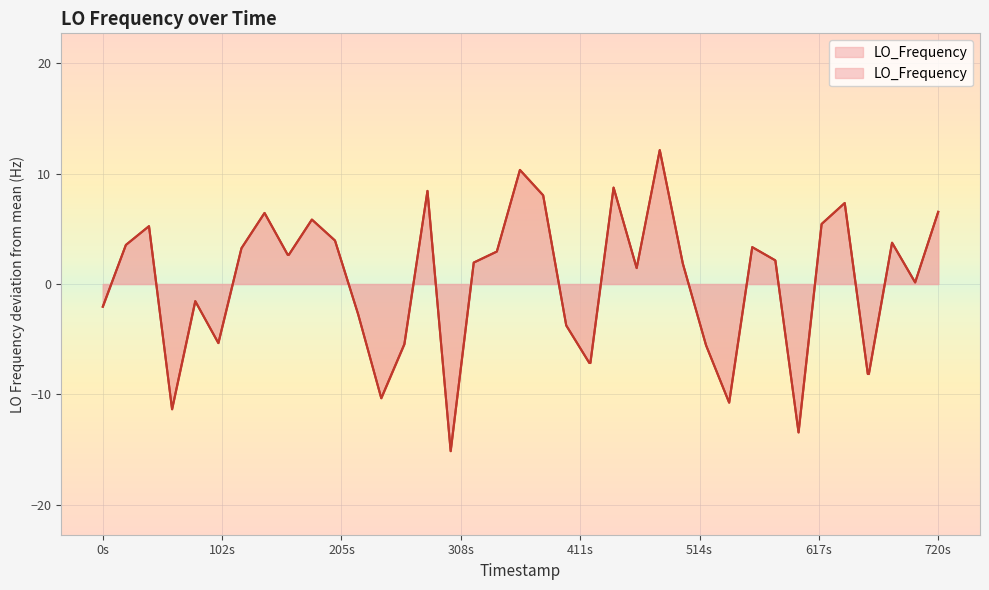

True or false: there are more than 1 points higher than both neighbors.

True